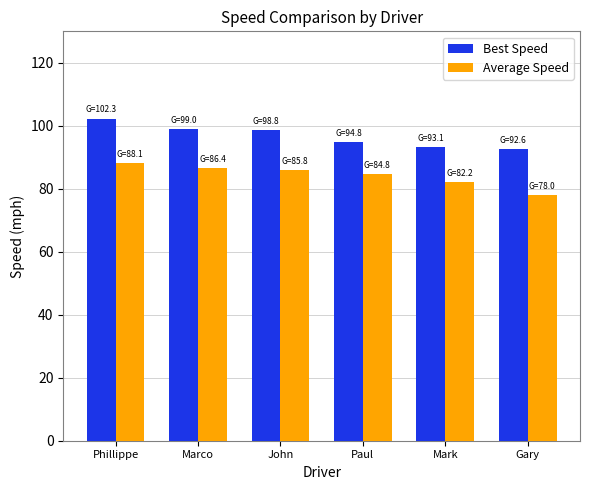

What is the total value across all series at John?

184.6